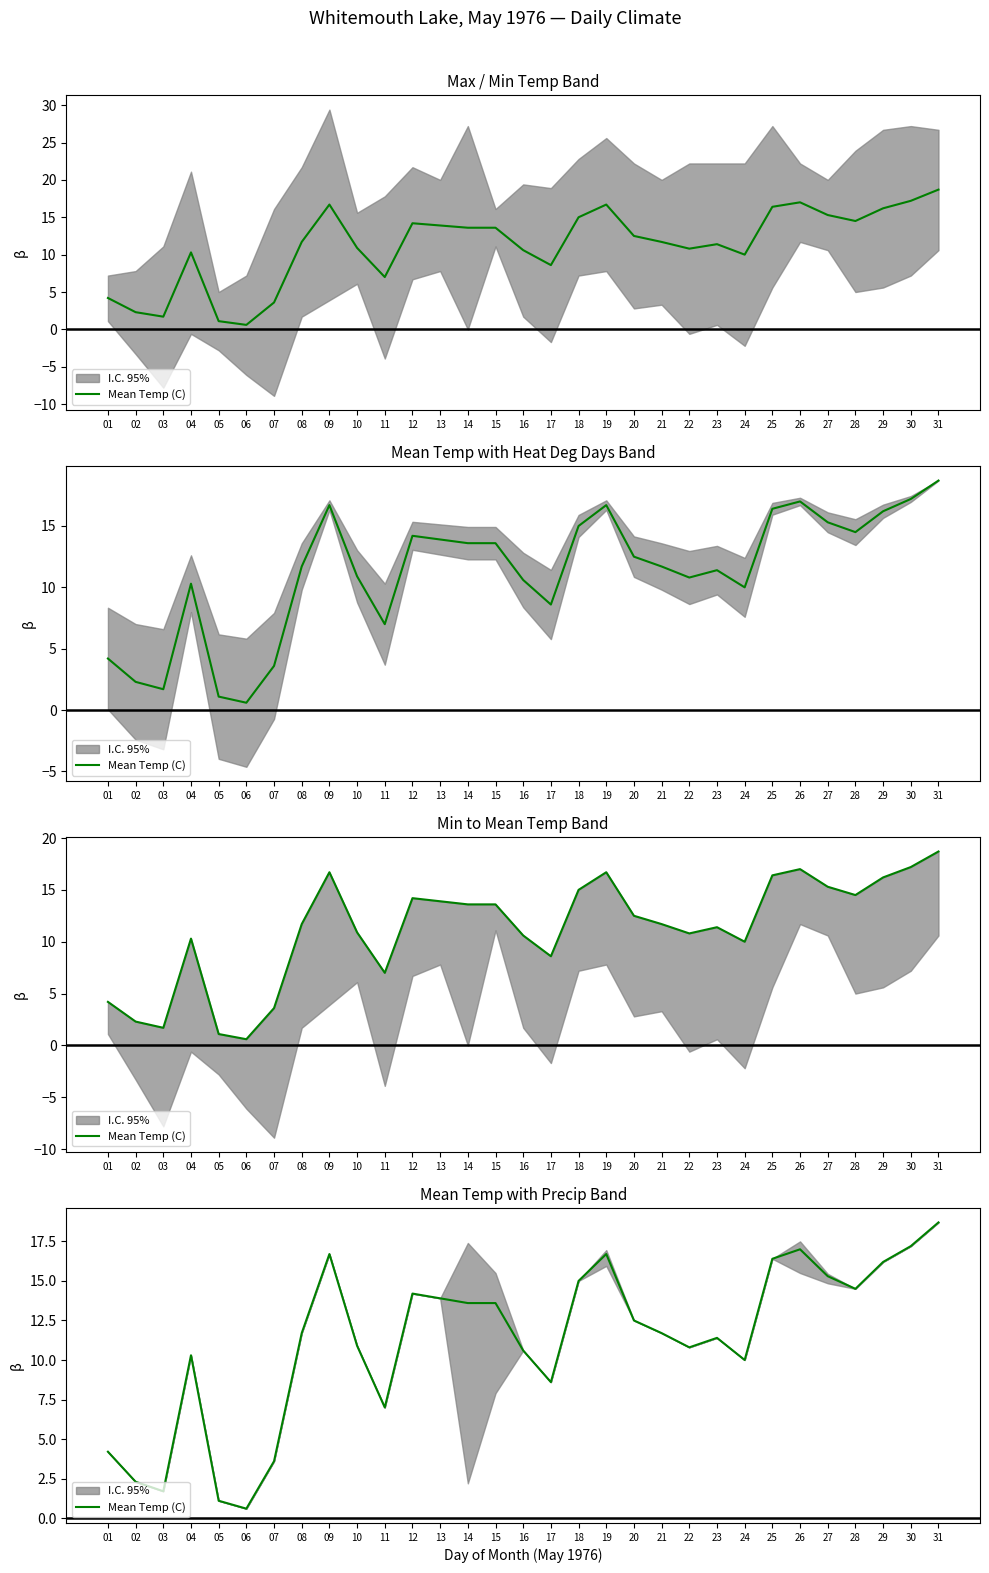

What is the minimum value shown in the chart?

0.6